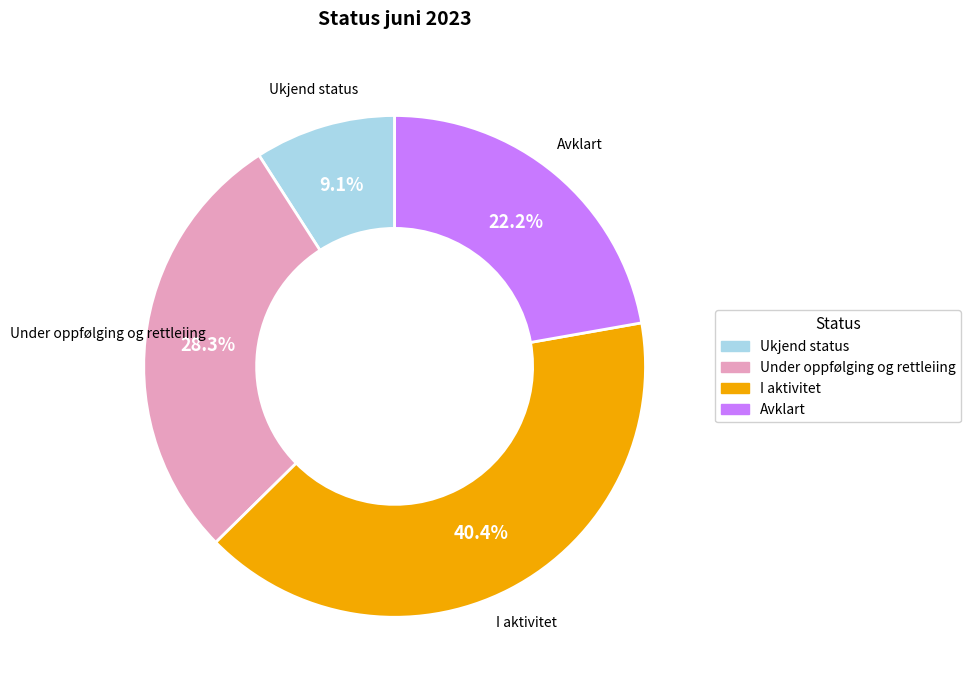

To the nearest percent, what is the combined percentage of Under oppfølging og rettleiing and I aktivitet?

69%